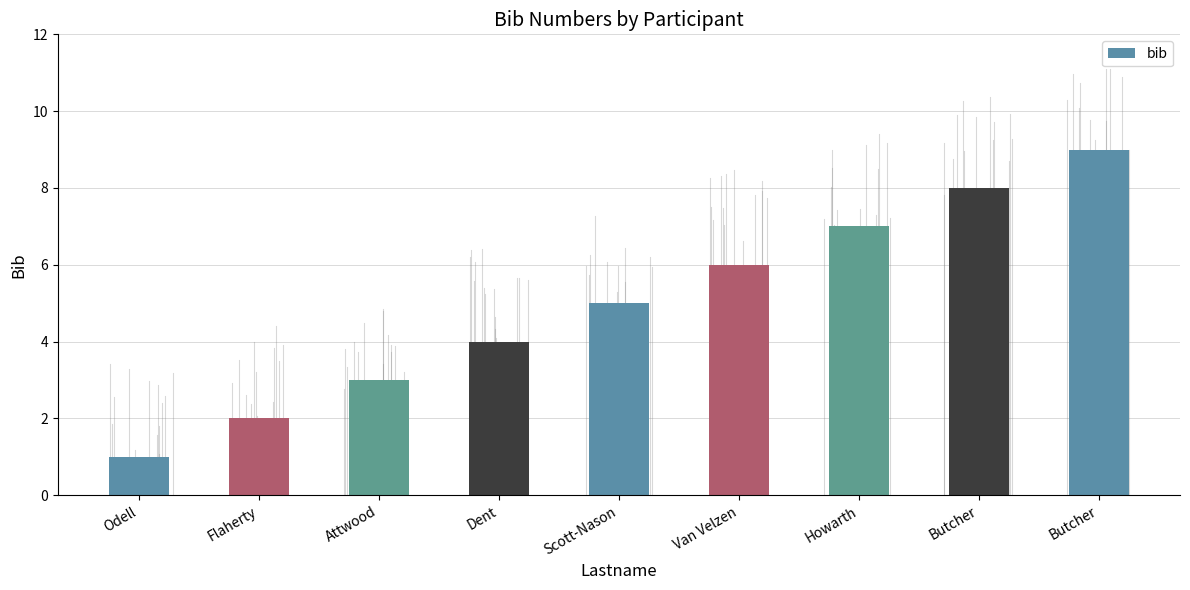

Does the chart contain any negative values?

No